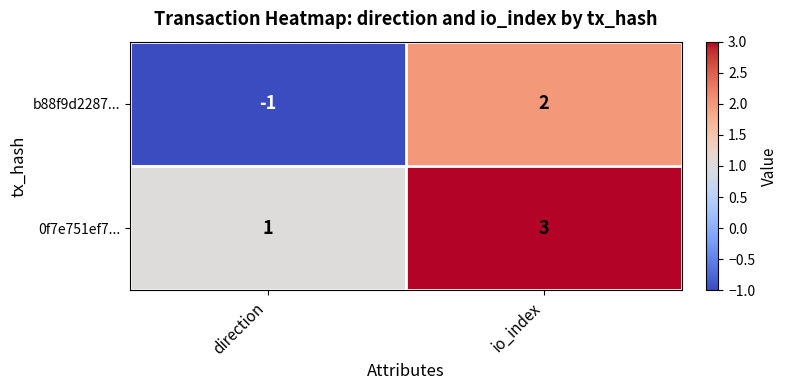

Which series has the largest total across all categories?

0f7e751ef7...